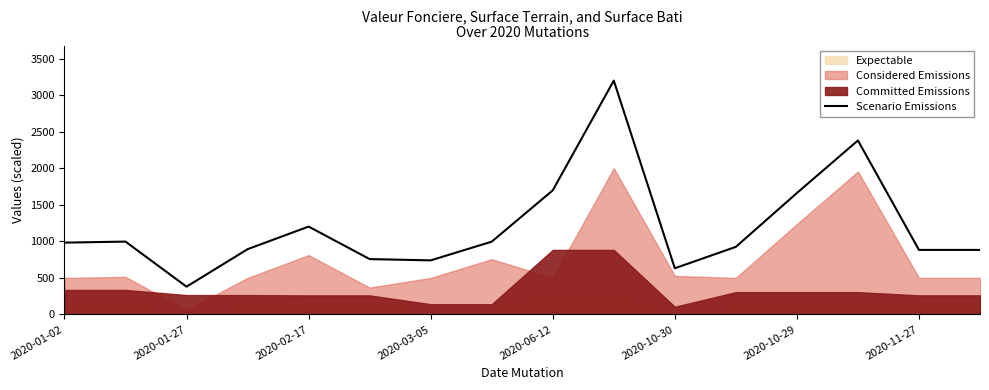

Where is Scenario Emissions nearest to the value 1790?

2020-06-12